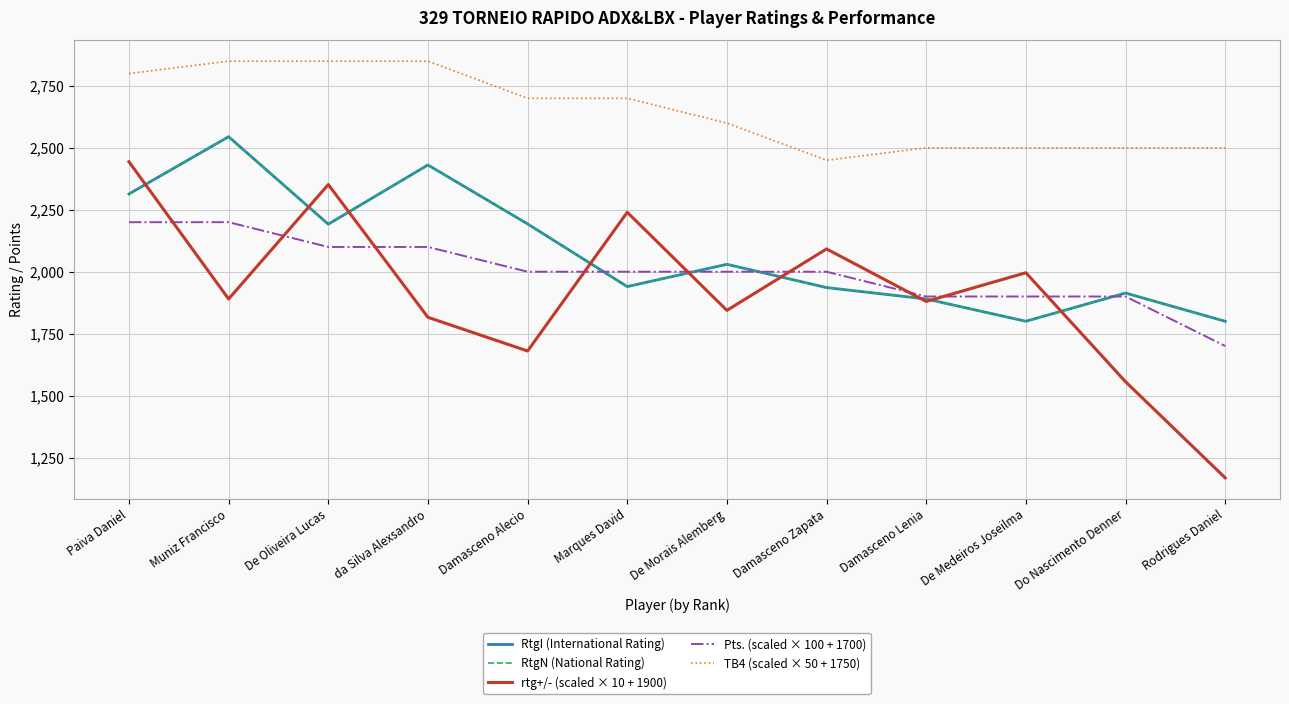

List the labels in order of rtg+/- (scaled × 10 + 1900) value, largest first.

Paiva Daniel, De Oliveira Lucas, Marques David, Damasceno Zapata, De Medeiros Joseilma, Muniz Francisco, Damasceno Lenia, De Morais Alemberg, da Silva Alexsandro, Damasceno Alecio, Do Nascimento Denner, Rodrigues Daniel